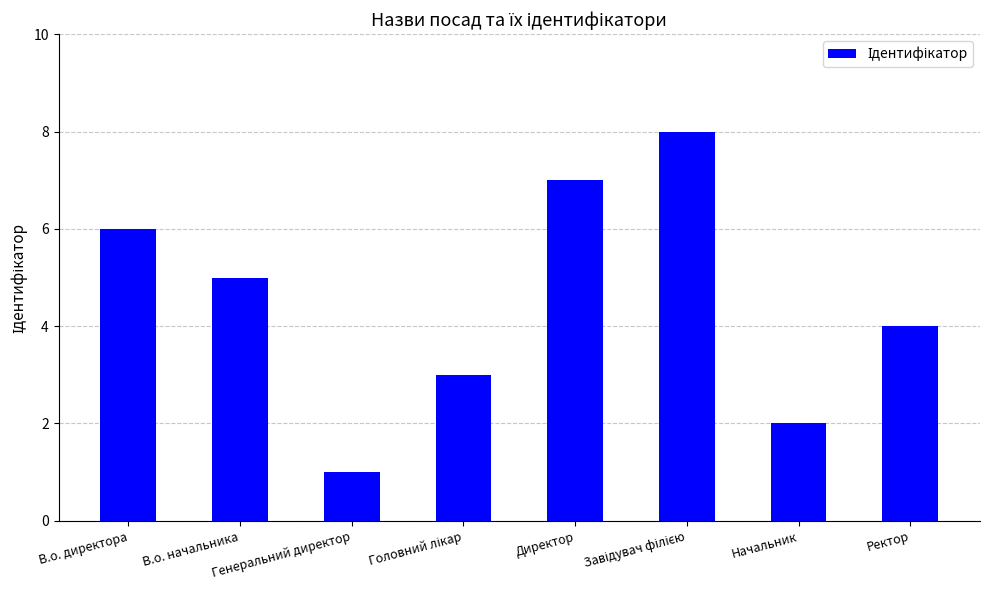

Reading left to right, transcribe all the data shown in this chart.

6	5	1	3	7	8	2	4